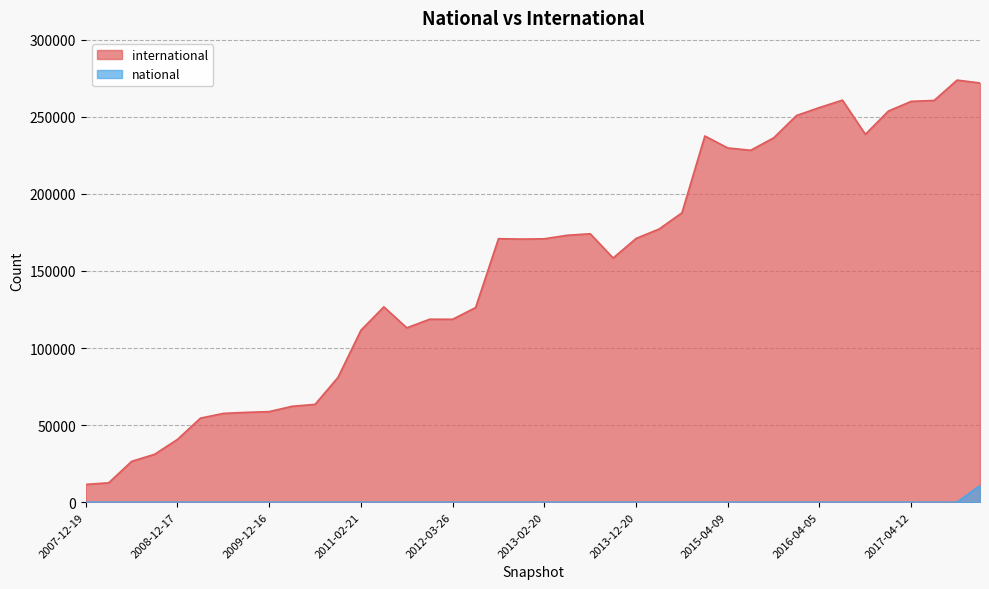

What is the value of the international point at the 28th from the left?

237559